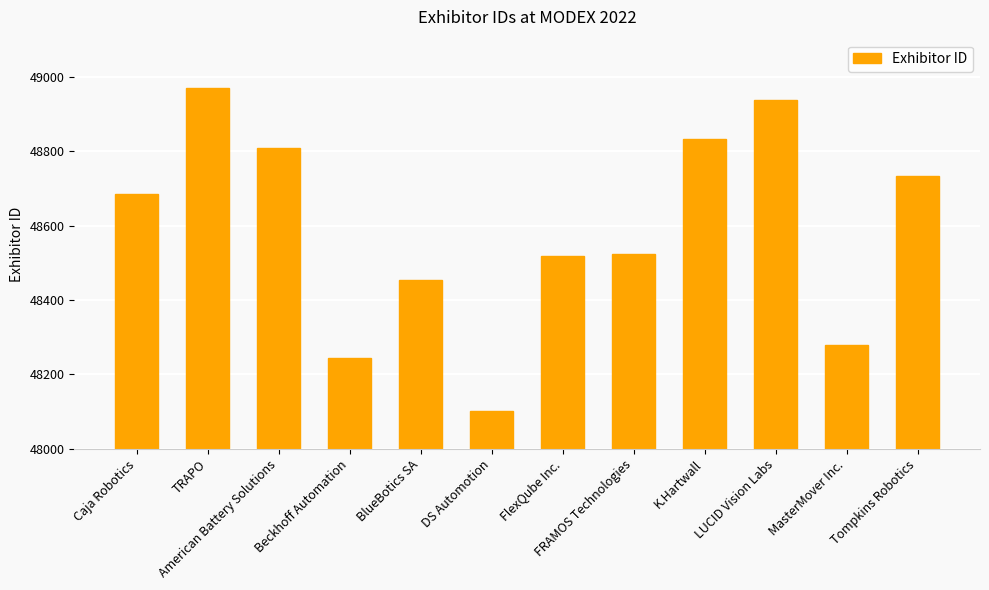

What value does the data have at DS Automotion, to the nearest 10?

48100